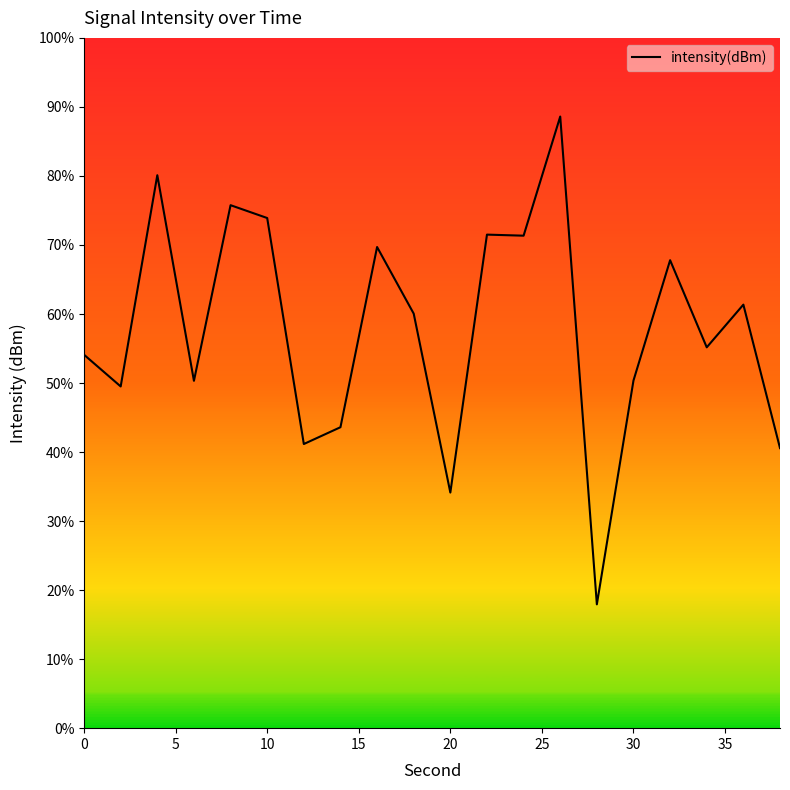

What is the minimum value shown in the chart?

17.9